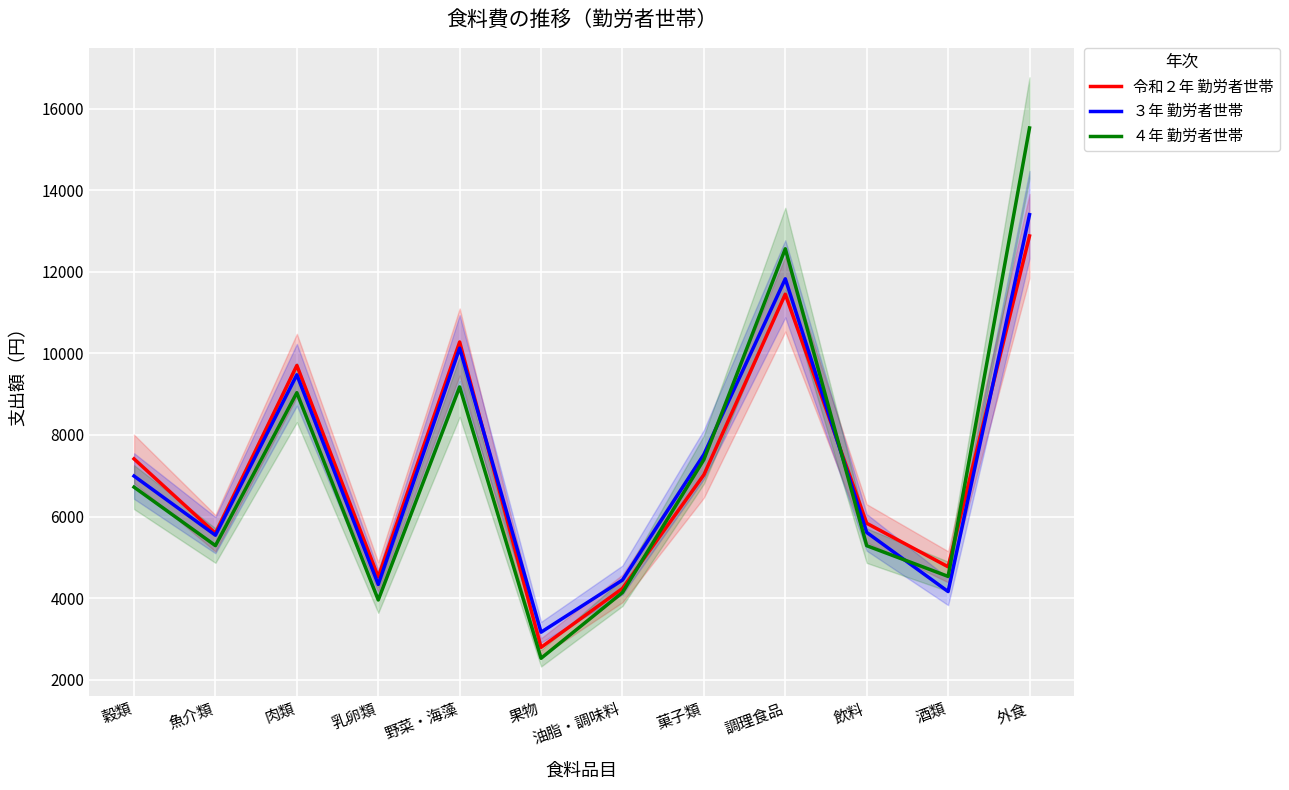

What is the difference between the highest and lowest values at 調理食品?

1114